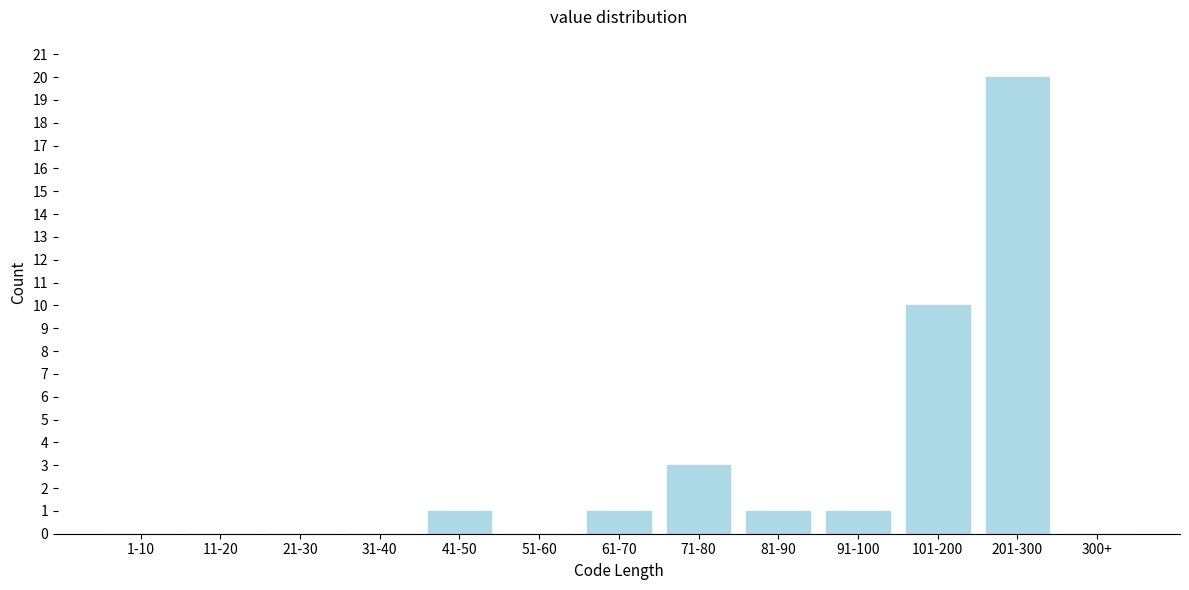

Reading left to right, what are all the values shown in this chart?

1-10=0	11-20=0	21-30=0	31-40=0	41-50=1	51-60=0	61-70=1	71-80=3	81-90=1	91-100=1	101-200=10	201-300=20	300+=0